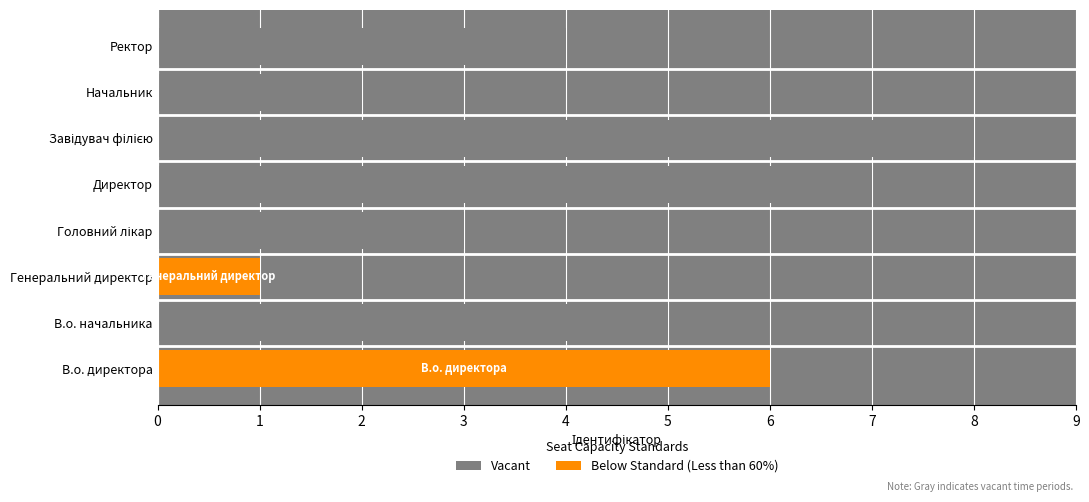

The chart shows a value of 2 at В.о. директора. True or false?

False